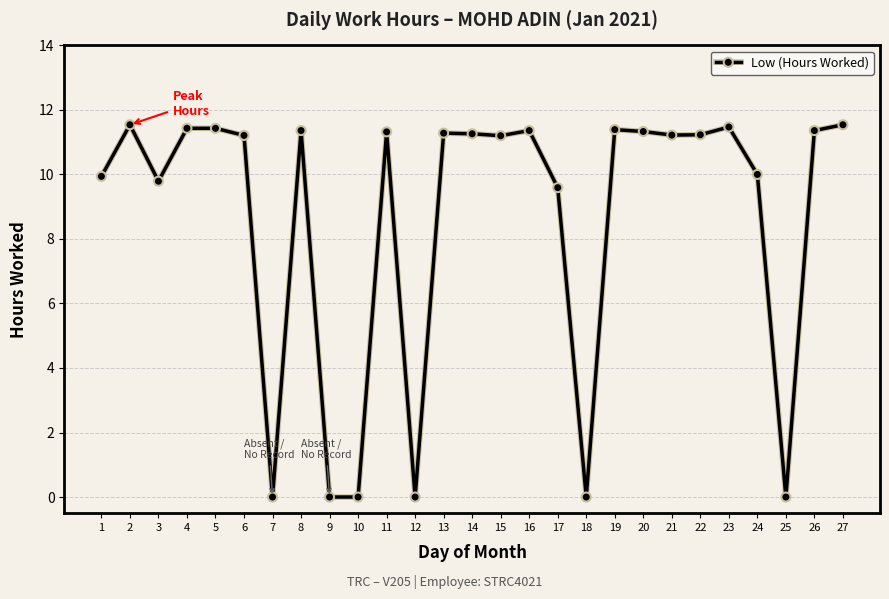

True or false: there are more than 0 points higher than both neighbors.

True